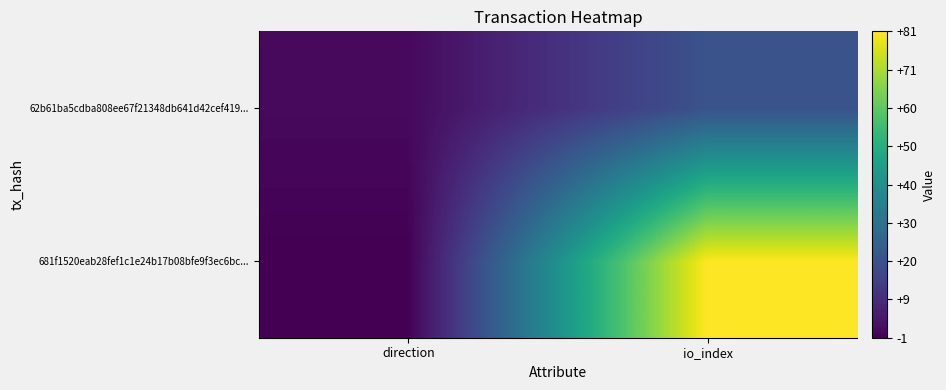

What is the minimum value shown in the chart?

-1